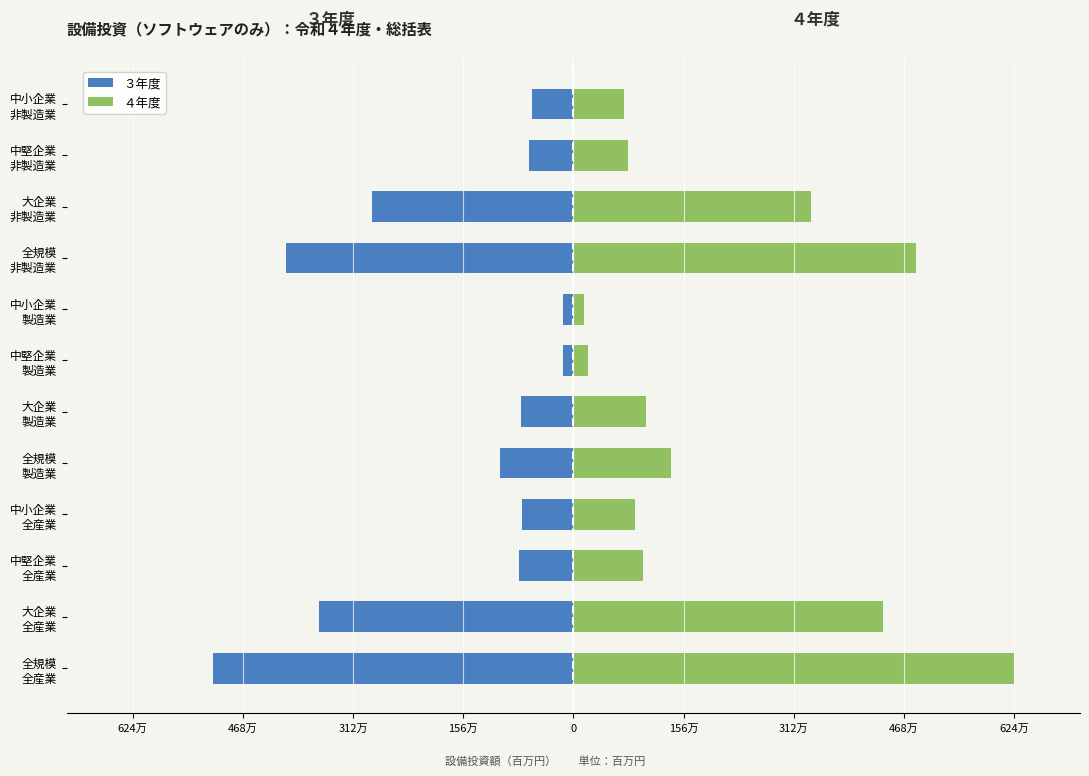

Between 中堅企業 全産業 and 全規模 全産業, which is larger?

中堅企業 全産業